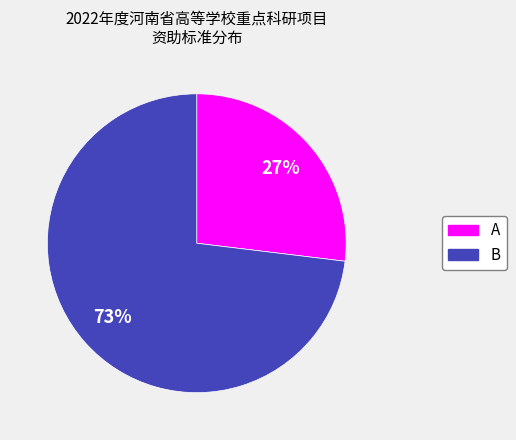

Rank the categories by value from highest to lowest.

B, A